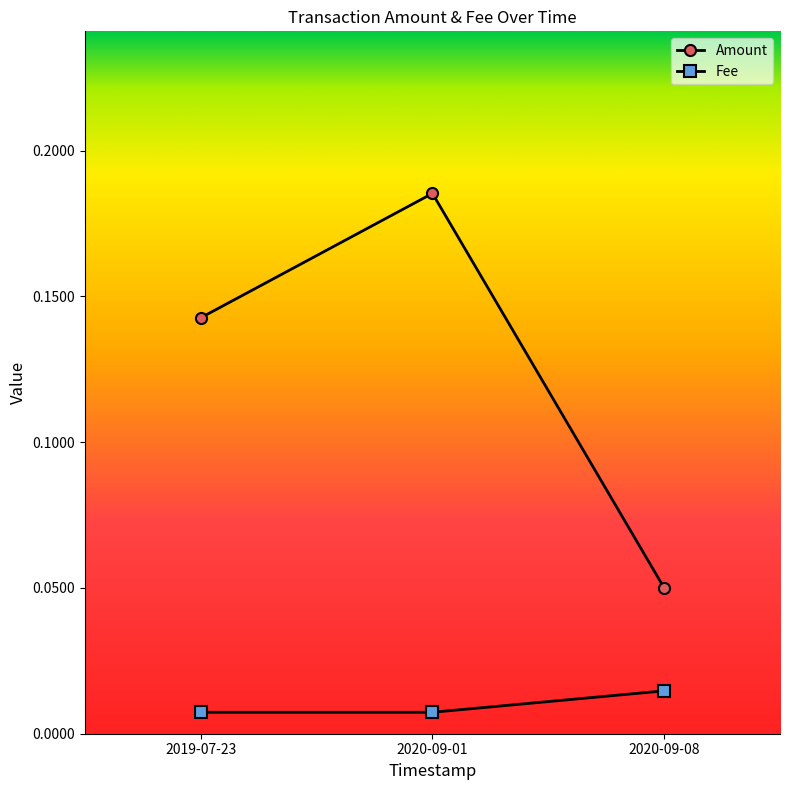

Count the number of data series in this chart.

2